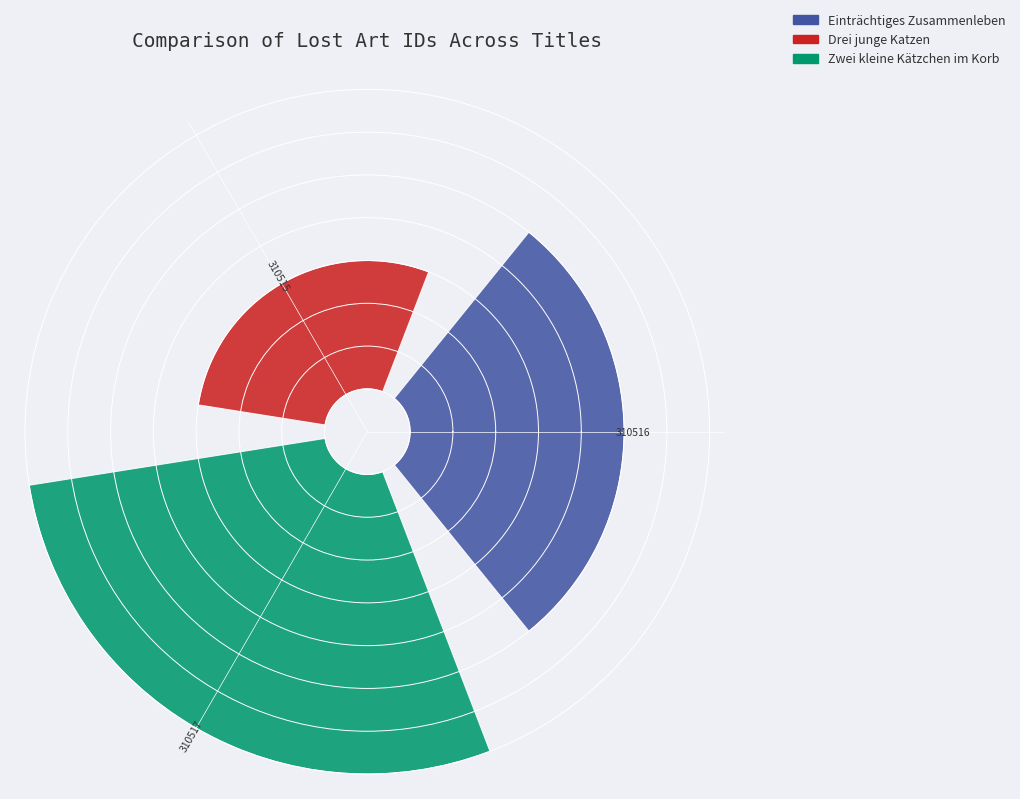

What portion of the pie excludes Einträchtiges Zusammenleben?

66.7%